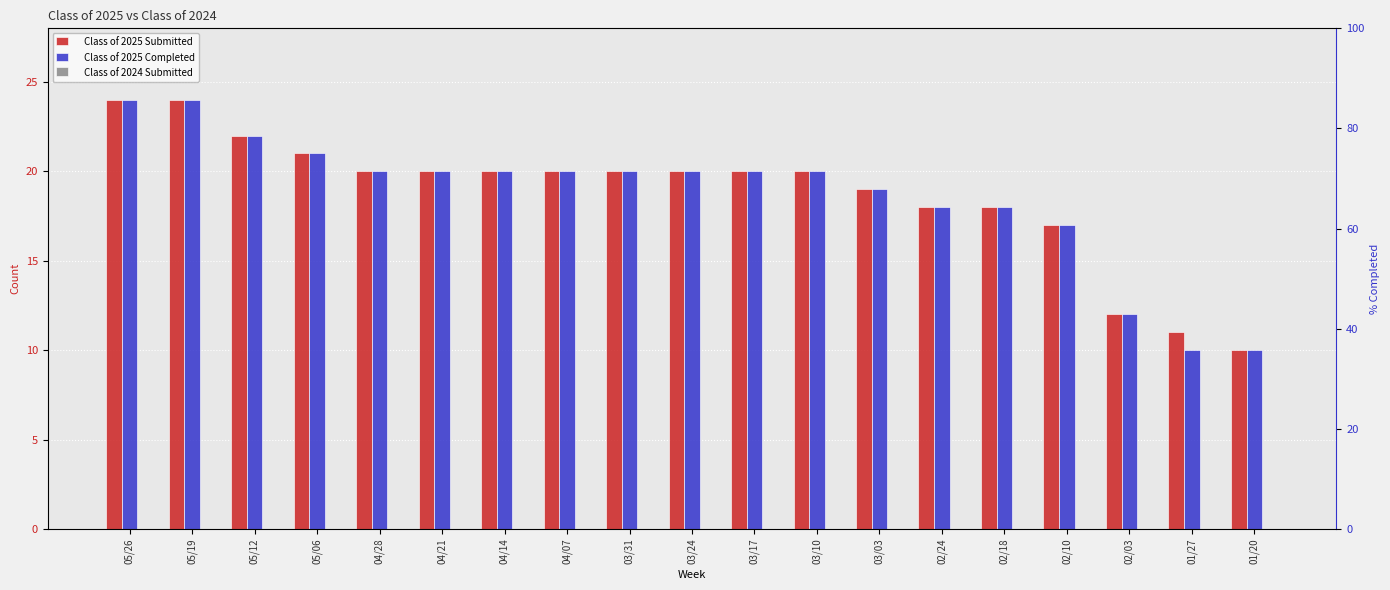

What is the sum of all Class of 2025 Submitted values?

356